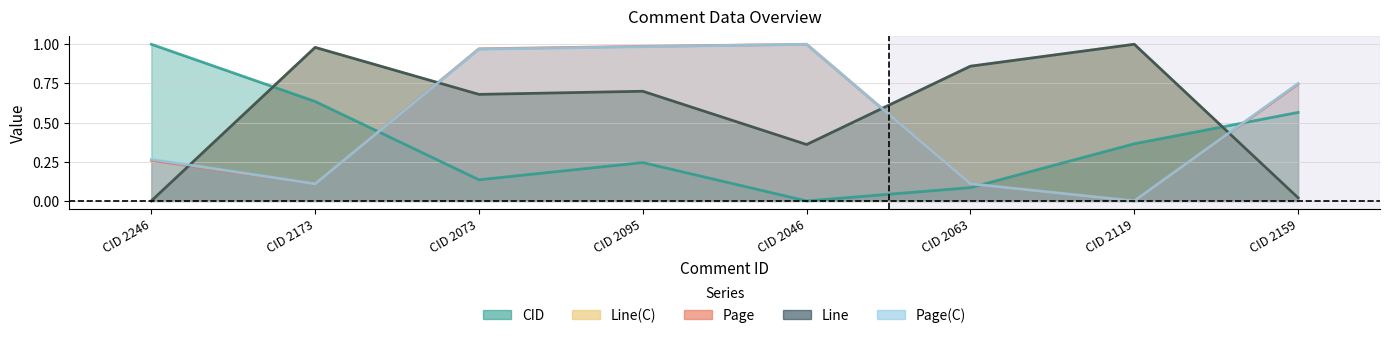

What is the average value of the CID series?

0.4